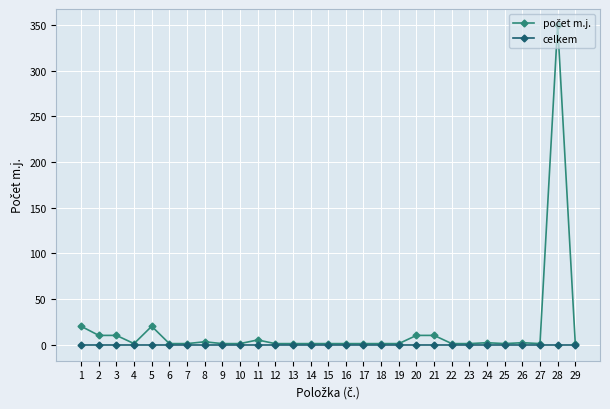

The celkem series shows 0 at 23. True or false?

True